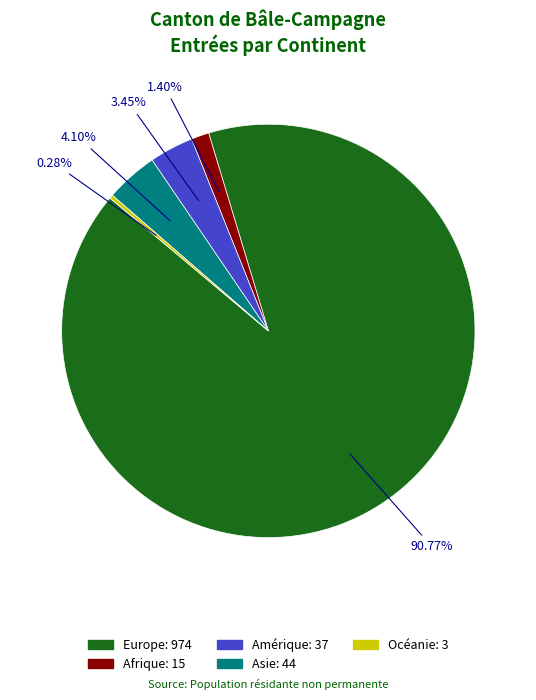

How many segments does this pie chart have?

5